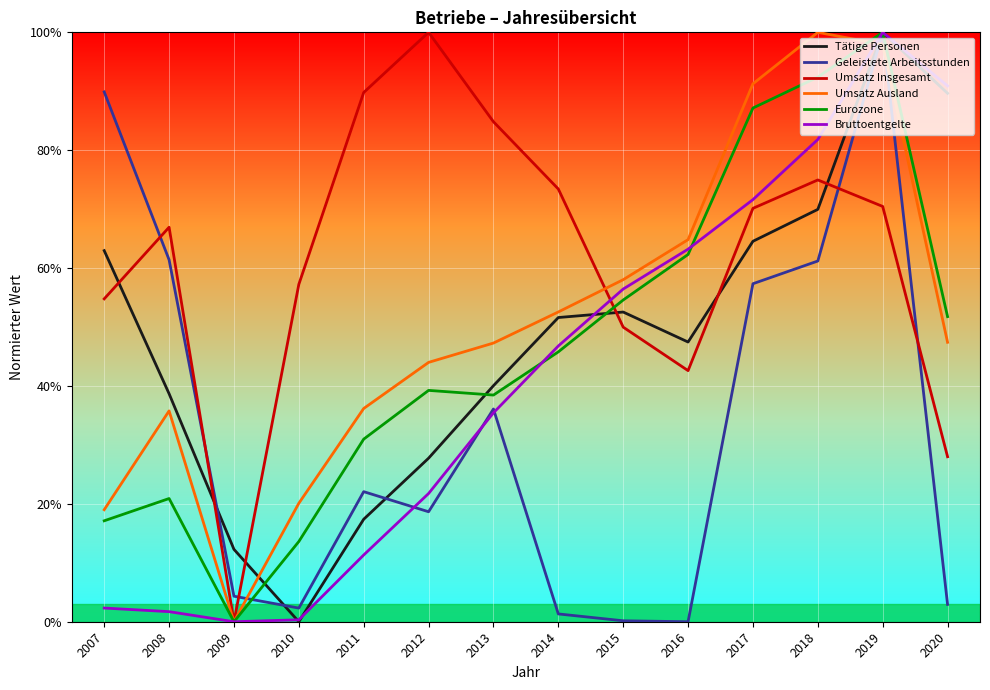

Which series ends up on top after the final intersection of Geleistete Arbeitsstunden and Tätige Personen?

Tätige Personen